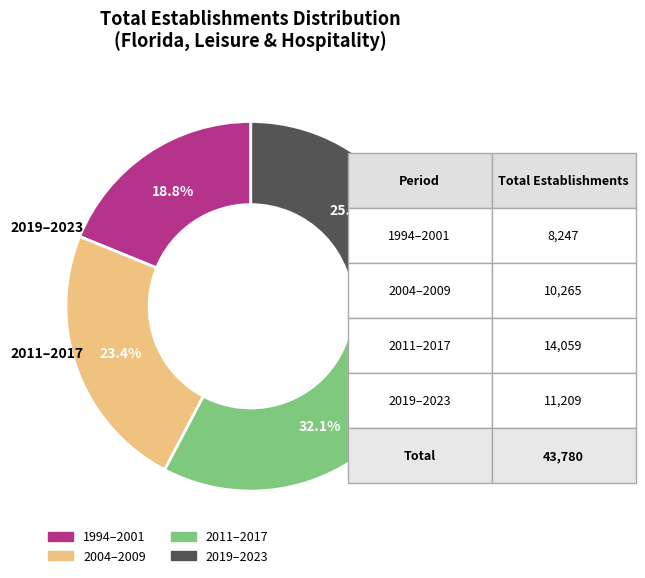

Is there a majority slice in this chart?

No